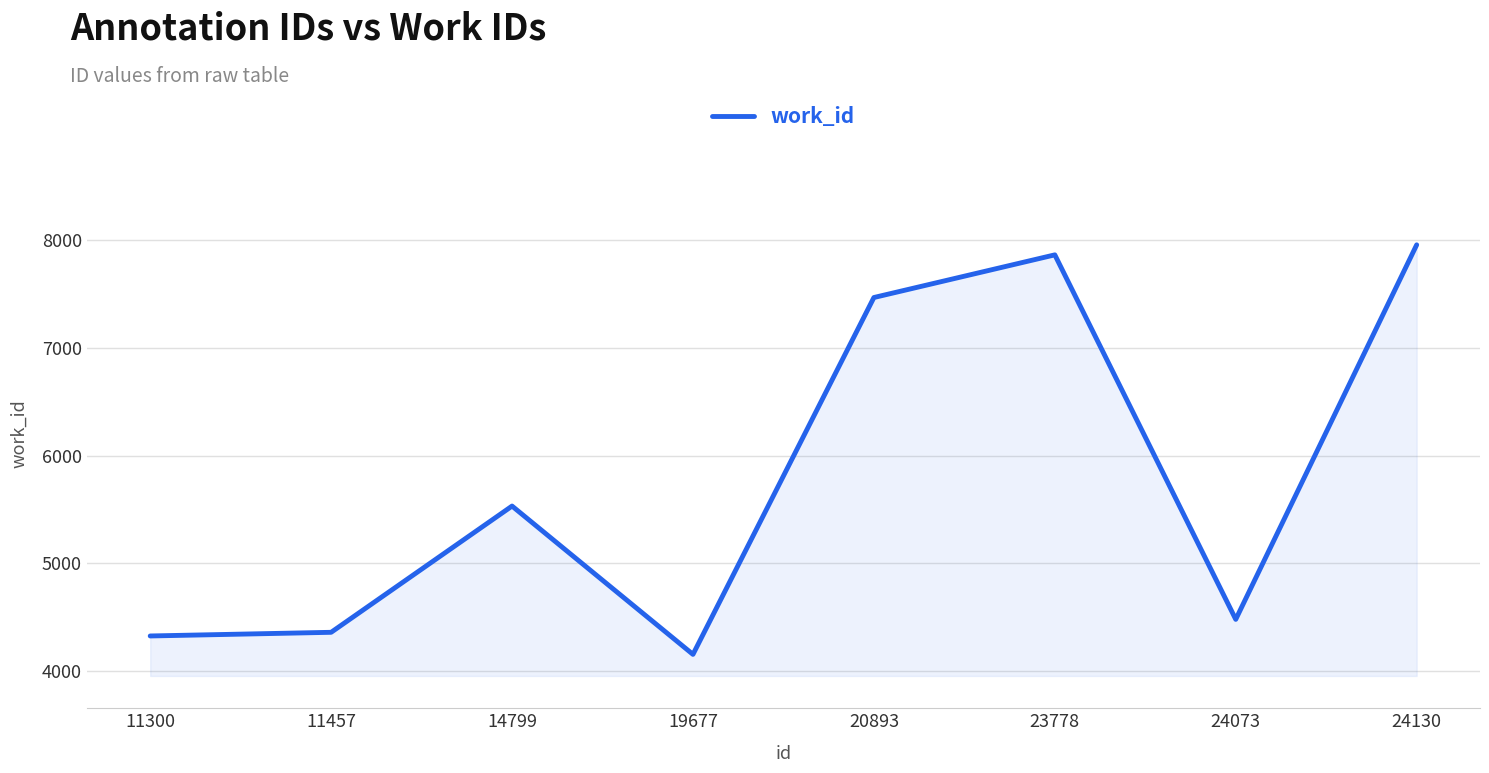

What is the change in value from 19677 to 20893?

+3313